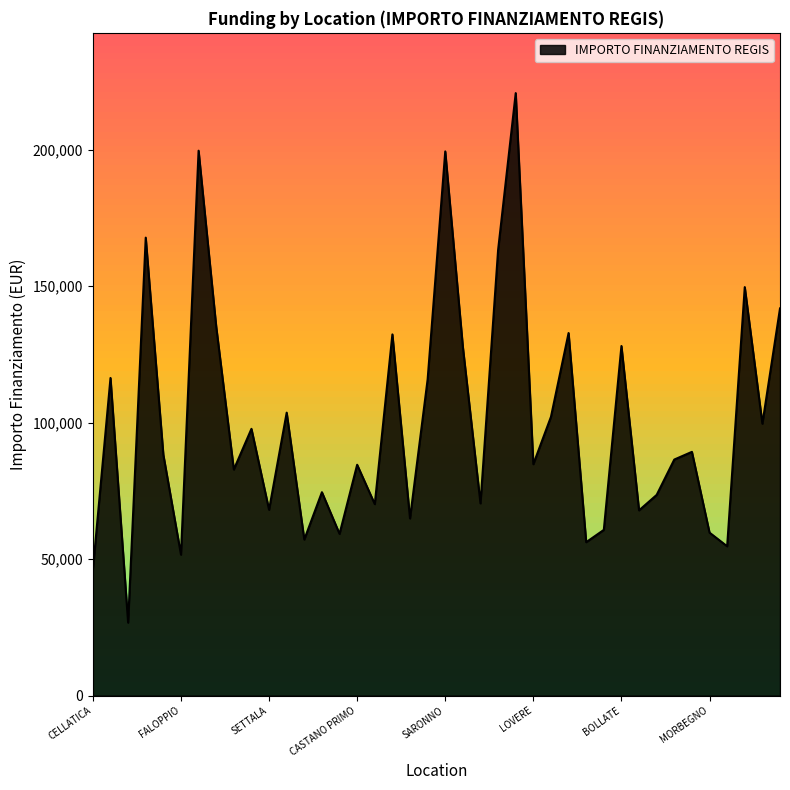

What is the smallest value displayed?

26730.0